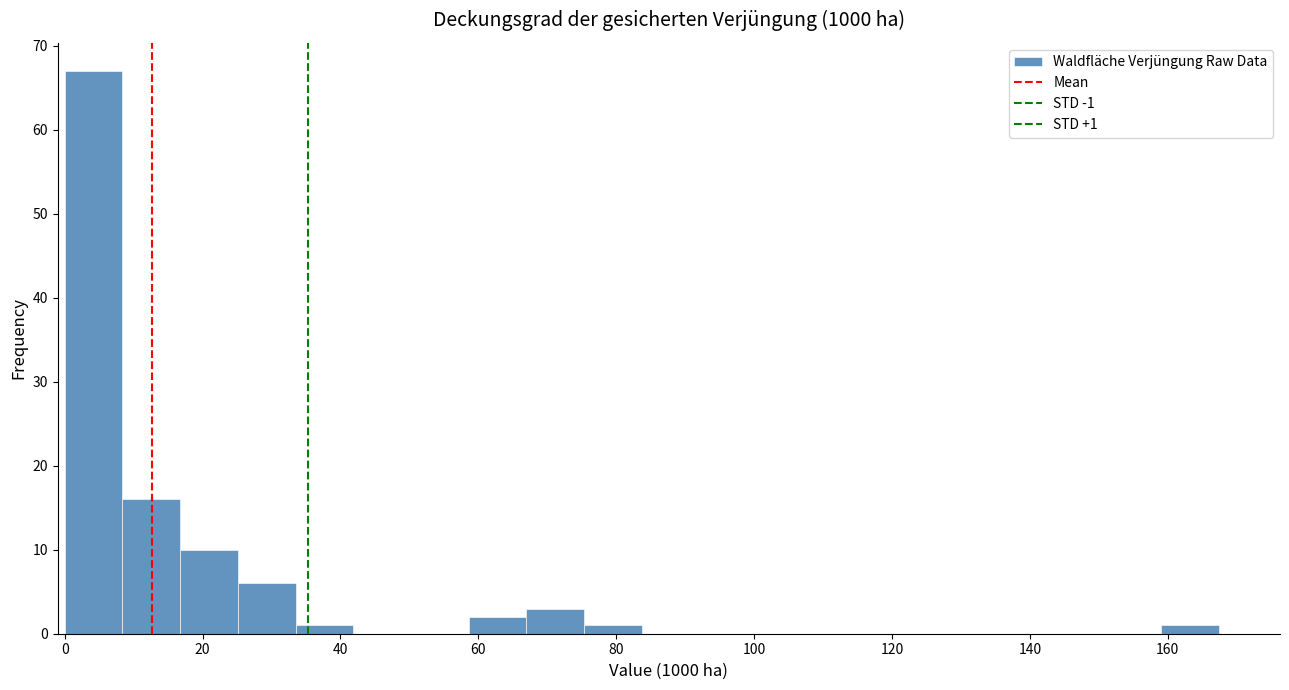

Over which range of the x-axis is the bar tallest?

0 to 8